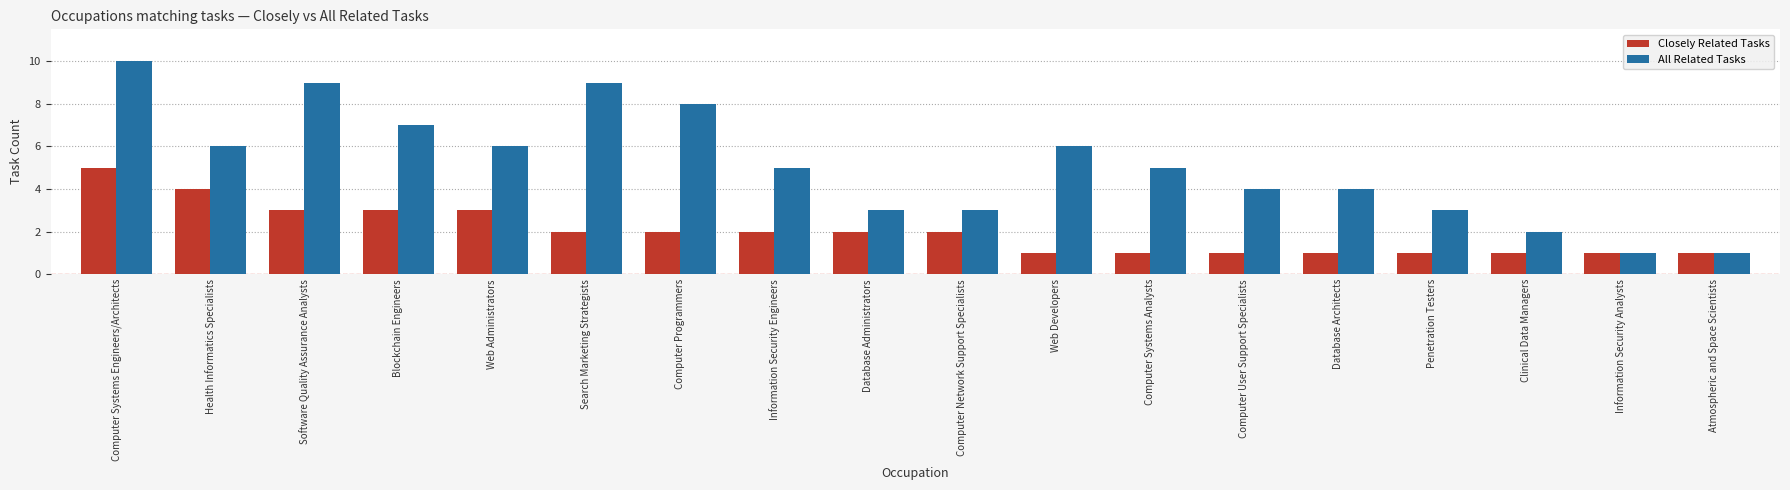

Is the value of Closely Related Tasks at Web Developers greater than the value of All Related Tasks at Blockchain Engineers?

No